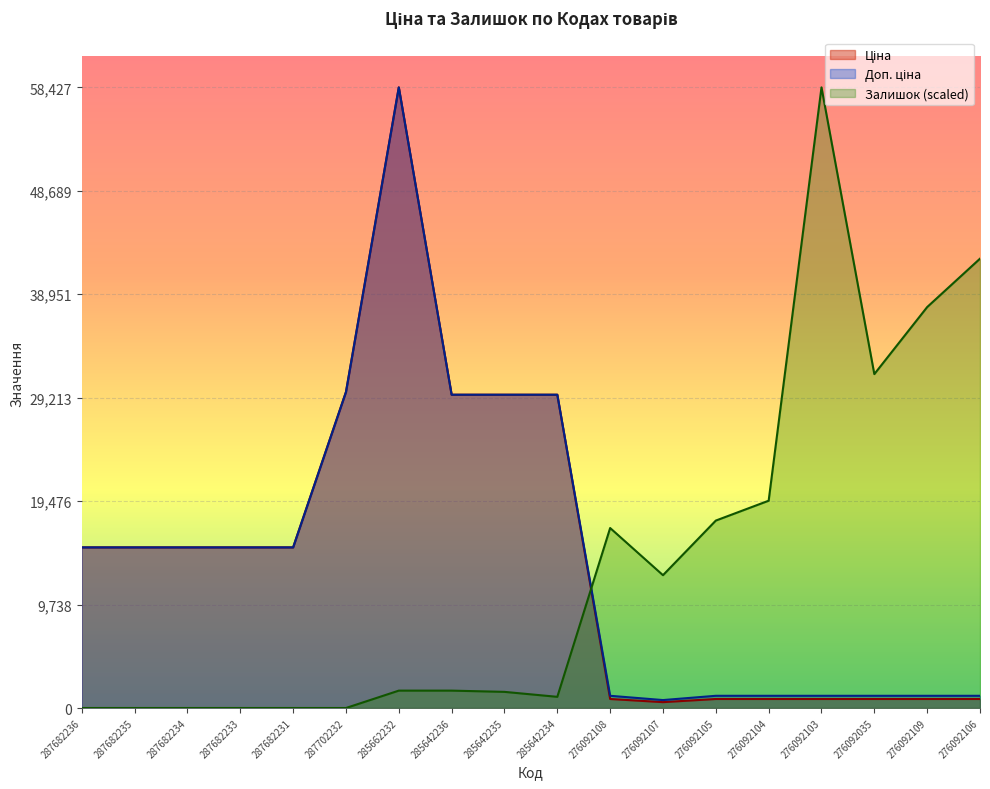

In Залишок, how many points are lower than both neighbors (excluding endpoints)?

3